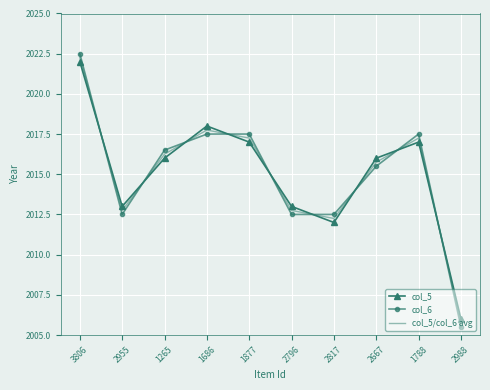

What is the difference between the col_5/col_6 avg values at 3806 and 1686?

4.5